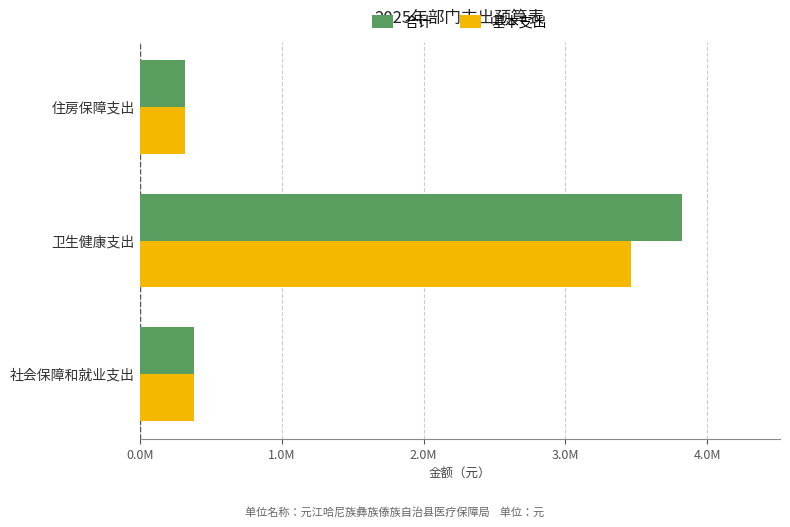

What is the sum of all 合计 values?

4525456.5